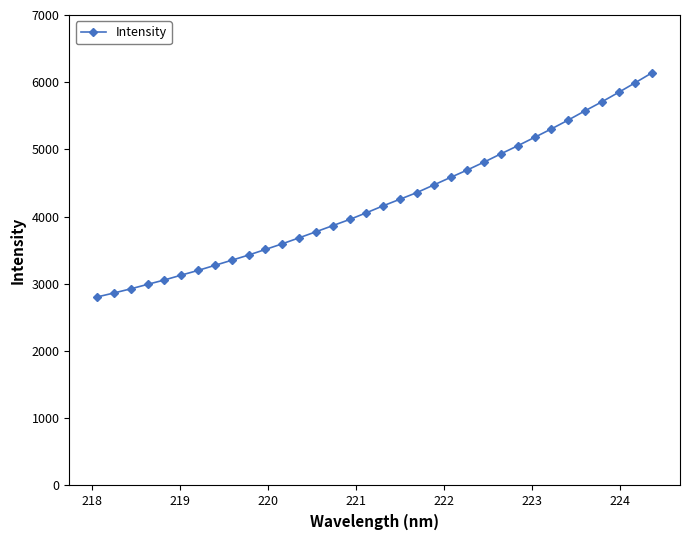

What is the difference between the maximum and minimum values?

3337.8